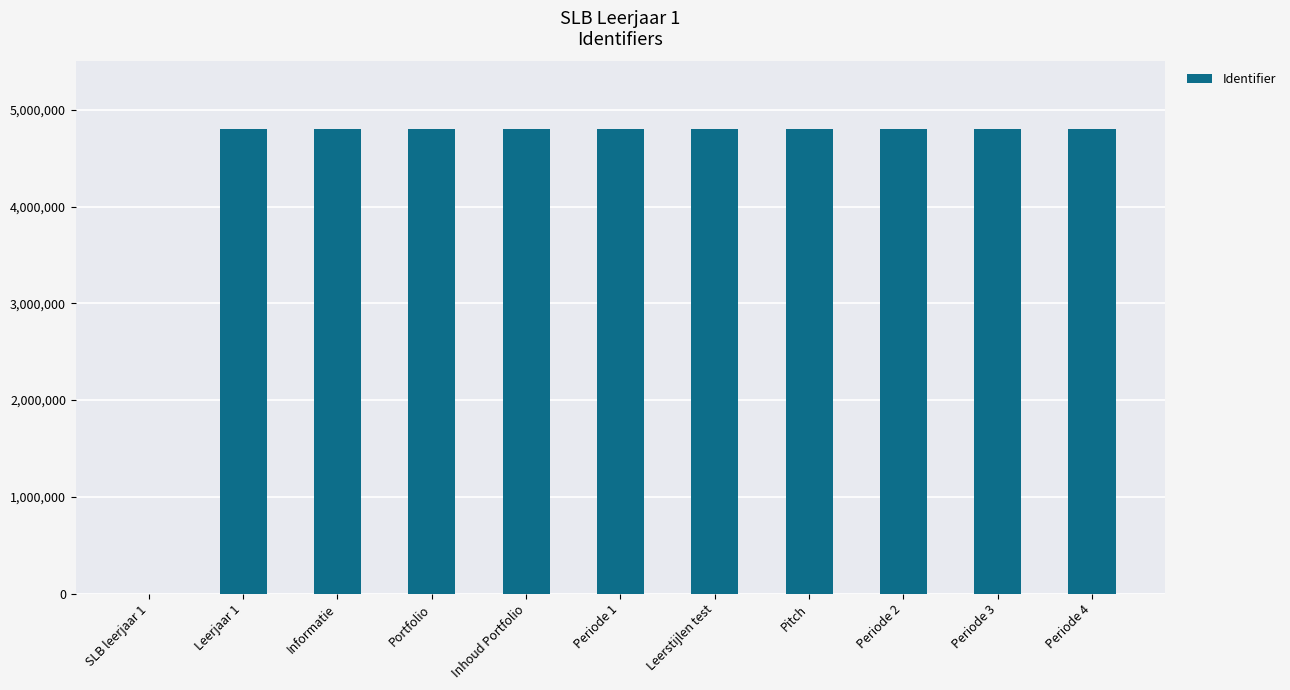

Approximately how many times larger is the value at Periode 1 compared to Leerstijlen test?

1.0